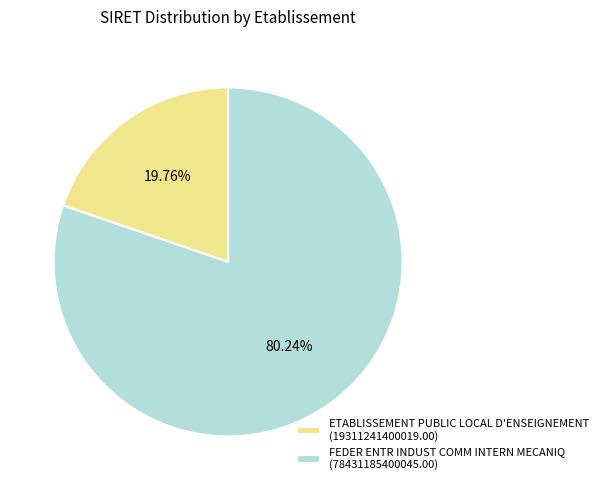

Which slice is the smallest?

ETABLISSEMENT PUBLIC LOCAL D'ENSEIGNEMENT